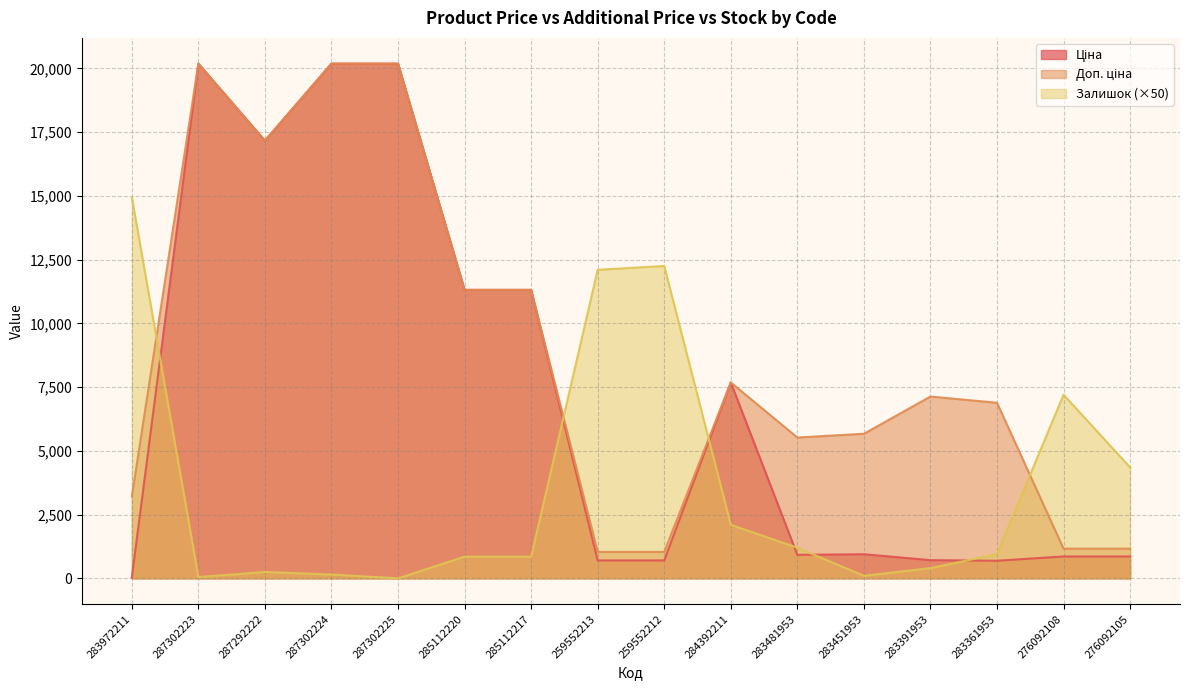

Reading left to right, list all the values displayed in this chart.

Ціна: 283972211=32.0	287302223=20186.0	287292222=17165.0	287302224=20186.0	287302225=20186.0	285112220=11312.5	285112217=11312.5	259552213=701.4	259552212=701.4	284392211=7680.9	283481953=920.5	283451953=944.9	283391953=713.0	283361953=688.5	276092108=857.9	276092105=857.9
Доп. ціна: 283972211=3205.0	287302223=20186.0	287292222=17165.0	287302224=20186.0	287302225=20186.0	285112220=11312.5	285112217=11312.5	259552213=1036.0	259552212=1036.0	284392211=7680.9	283481953=5523.0	283451953=5669.5	283391953=7129.6	283361953=6885.5	276092108=1162.5	276092105=1162.5
Залишок: 283972211=14950.0	287302223=50.0	287292222=250.0	287302224=150.0	287302225=0.0	285112220=850.0	285112217=850.0	259552213=12100.0	259552212=12250.0	284392211=2100.0	283481953=1200.0	283451953=100.0	283391953=400.0	283361953=950.0	276092108=7200.0	276092105=4350.0